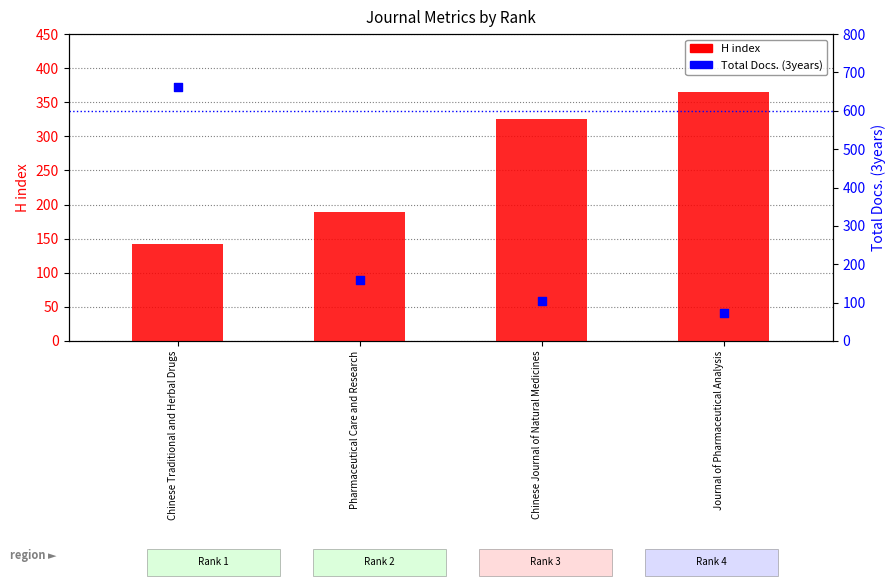

Is the value of H index at Chinese Journal of Natural Medicines greater than the value of Total Docs. (3years) at Pharmaceutical Care and Research?

Yes